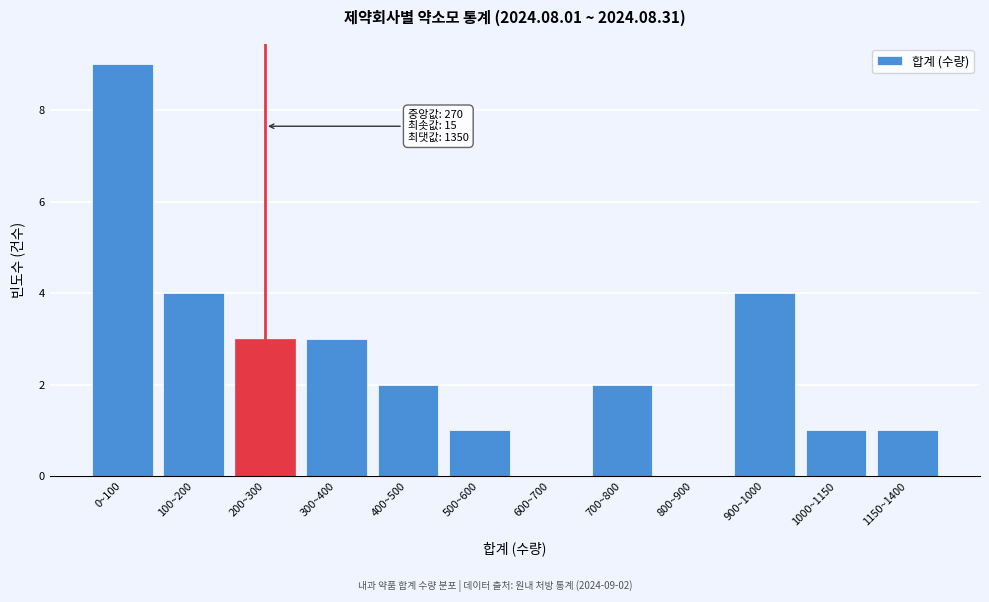

Reading left to right, extract all data points from this chart.

0~100=9	100~200=4	200~300=3	300~400=3	400~500=2	500~600=1	600~700=0	700~800=2	800~900=0	900~1000=4	1000~1150=1	1150~1400=1